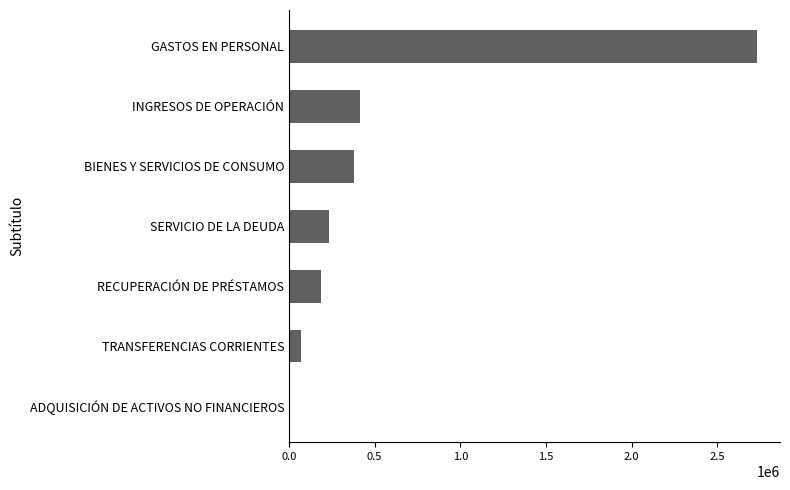

At which label is the value closest to 1368685?

INGRESOS DE OPERACIÓN